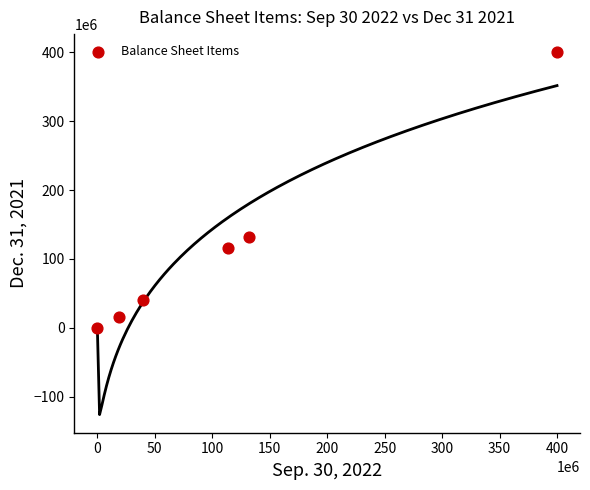

What is the range of Y values (max minus min)?

399888681